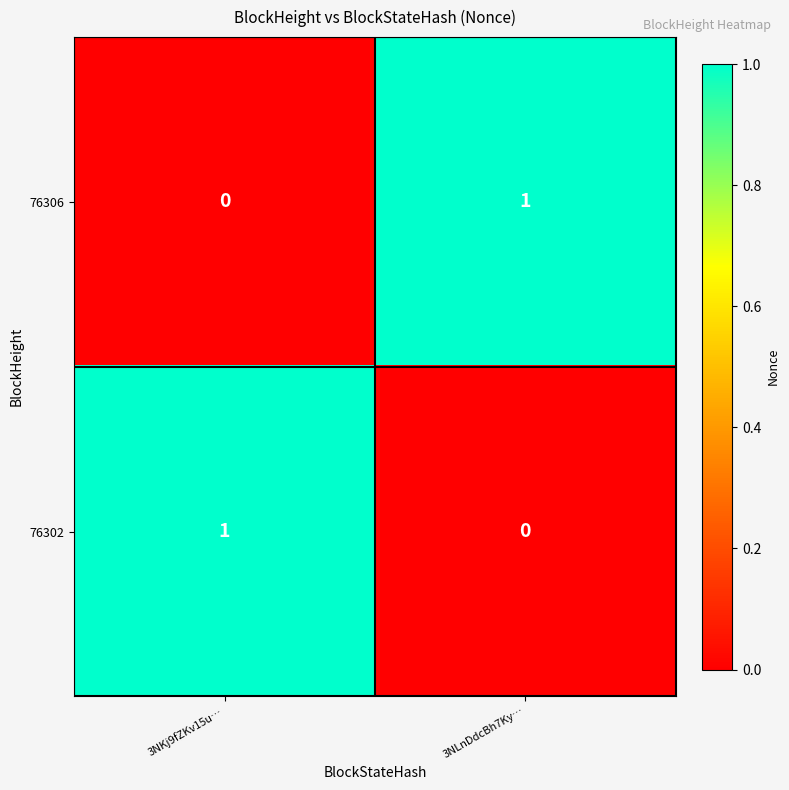

The 76306 series shows 1 at 3NKj9fZKv15u…. True or false?

False